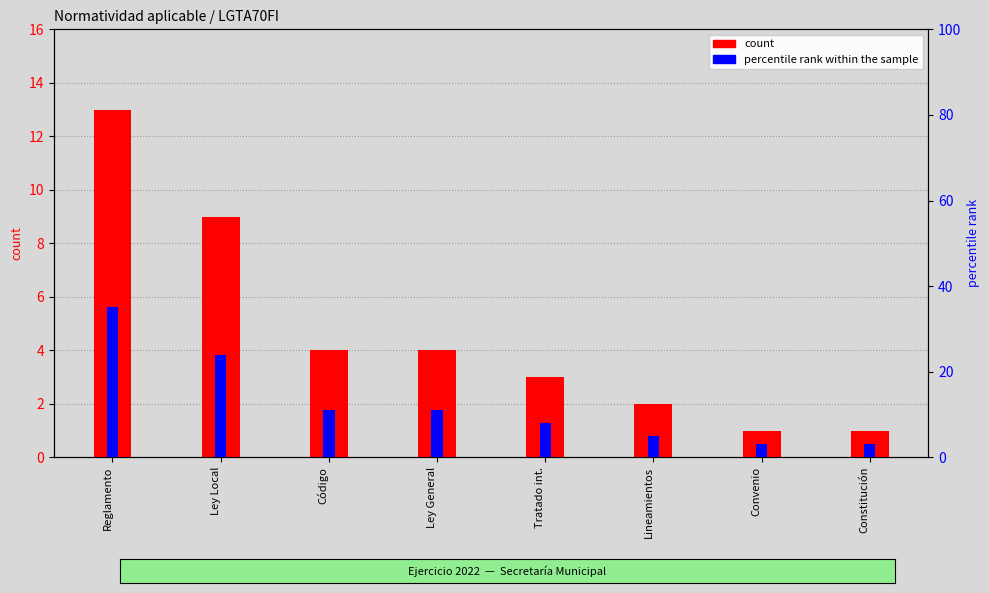

What is the value of the count bar at the 3rd from the left?

4